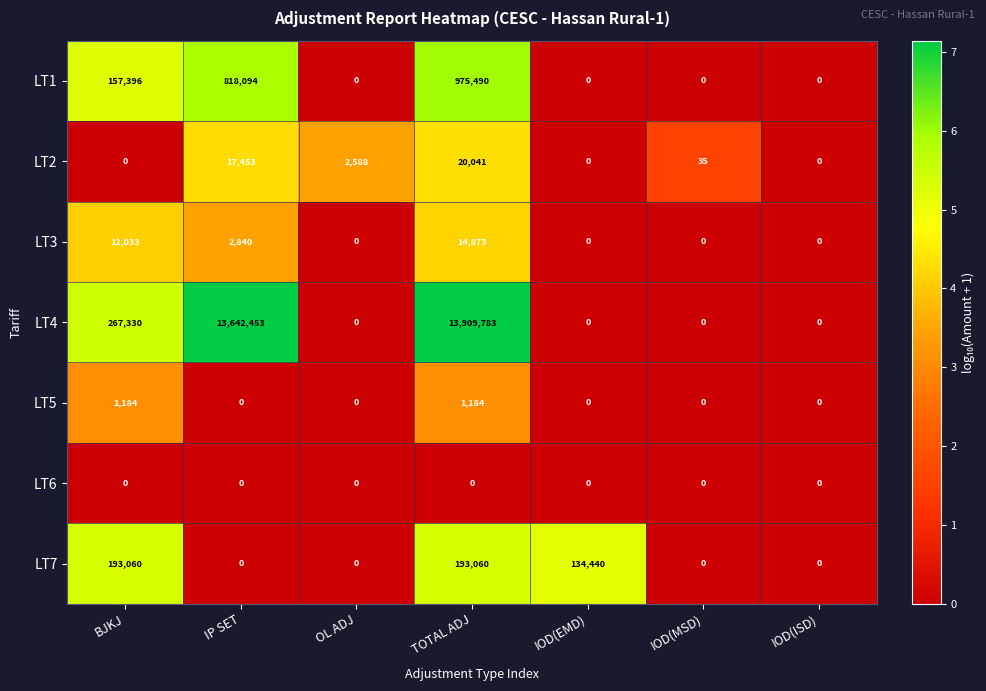

Rank the series by their maximum value, from lowest to highest.

LT6, LT5, LT3, LT2, LT7, LT1, LT4